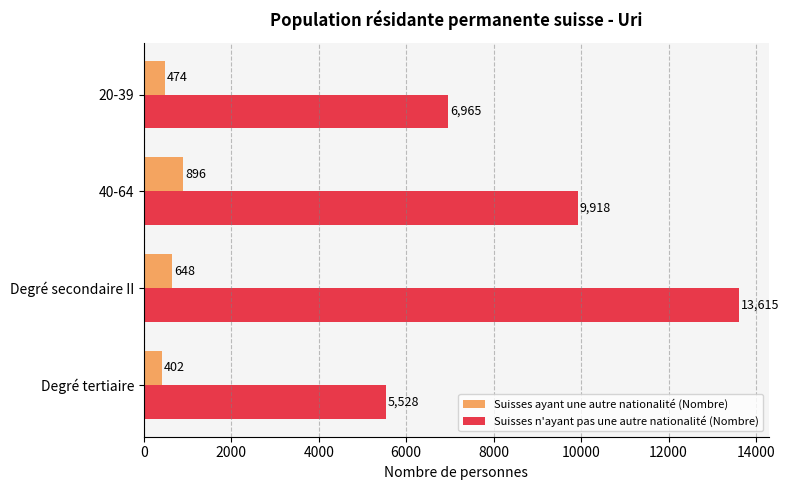

What is the lowest value of the Suisses n'ayant pas une autre nationalité (Nombre) series?

5528.4